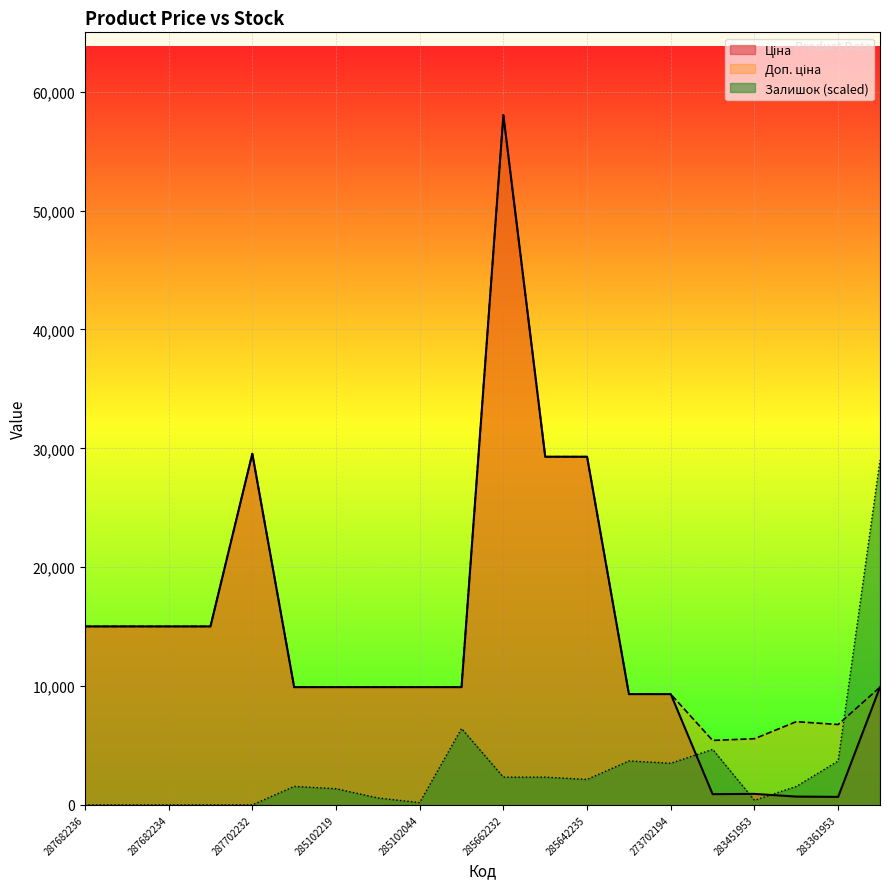

Reading right to left, list all the values displayed in this chart.

Ціна: 9908.5	676.4	700.4	928.3	904.3	9321.4	9321.4	29294.9	29294.9	58037.0	9908.5	9908.5	9908.5	9908.5	9908.5	29548.9	15019.2	15019.2	15019.2	15019.2
Доп. ціна: 9908.5	6764.4	7004.3	5569.9	5425.9	9321.4	9321.4	29294.9	29294.9	58037.0	9908.5	9908.5	9908.5	9908.5	9908.5	29548.9	15019.2	15019.2	15019.2	15019.2
Залишок: 29018.5	3700.3	1558.0	389.5	4674.1	3505.6	3700.3	2142.3	2337.1	2337.1	6426.9	194.8	584.3	1363.3	1558.0	0.0	0.0	0.0	0.0	0.0